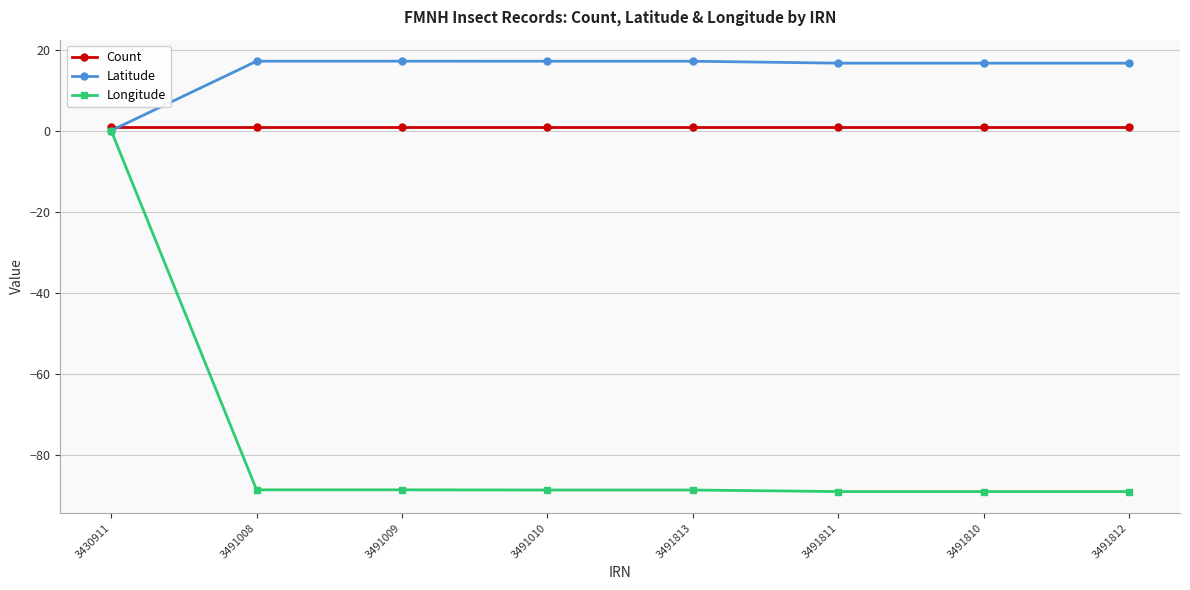

True or false: Count and Longitude intersect in this chart.

False